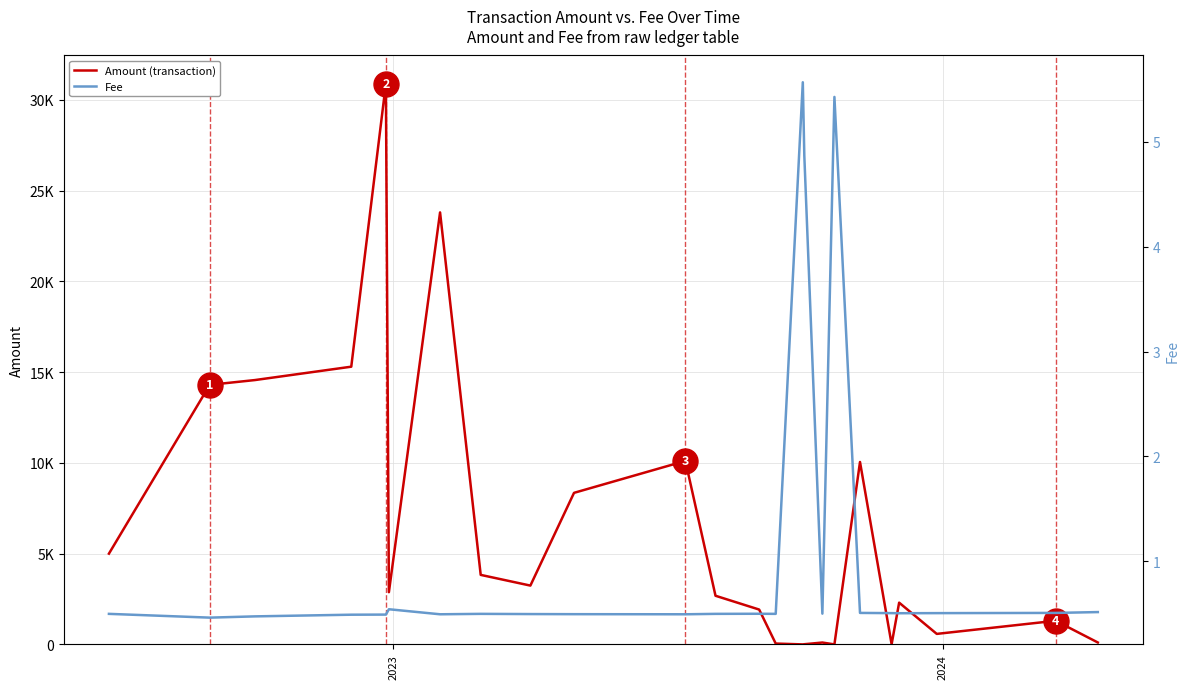

After their last crossing, which series has the higher values: Amount (transaction) or Fee?

Amount (transaction)